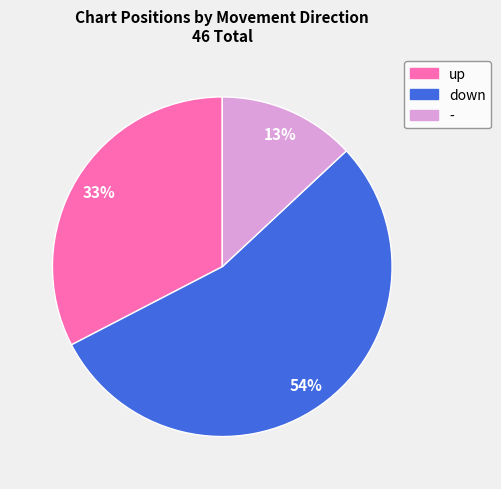

To the nearest percent, what portion does - represent?

13%